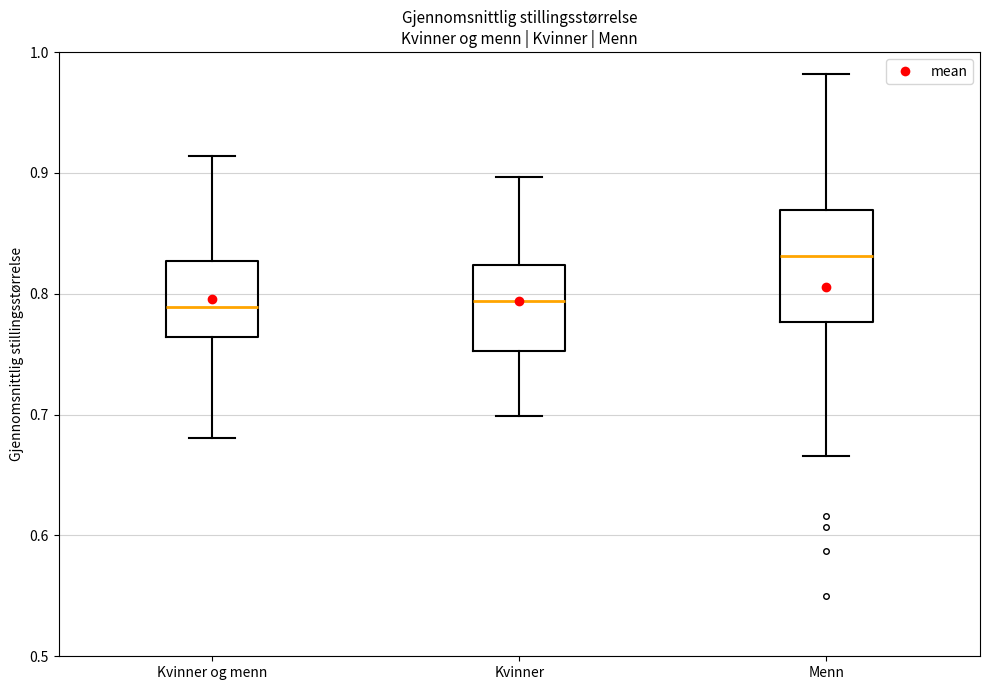

Which box's median line is the highest?

Menn